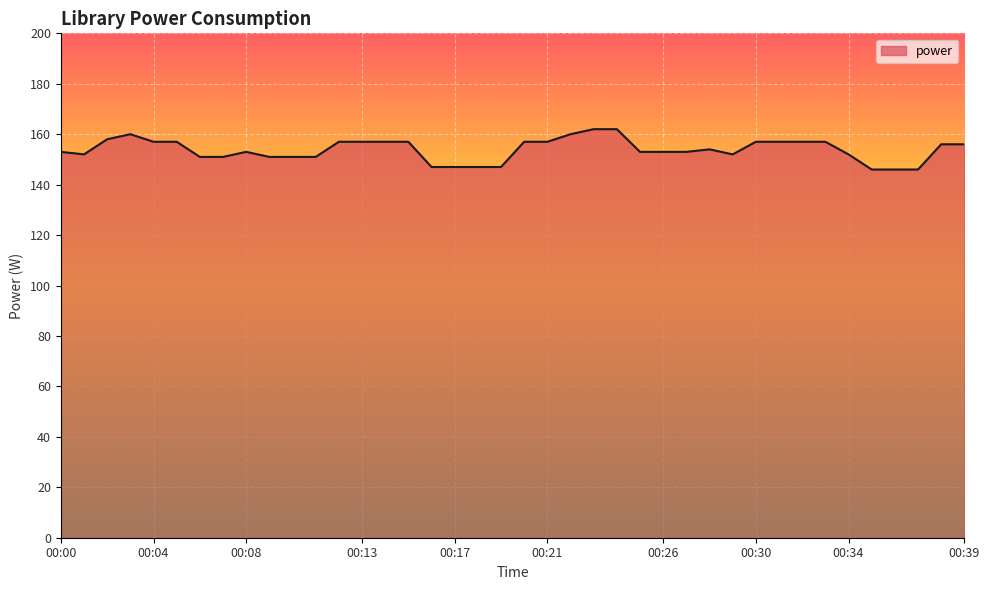

What is the difference between the second highest and minimum values?

16